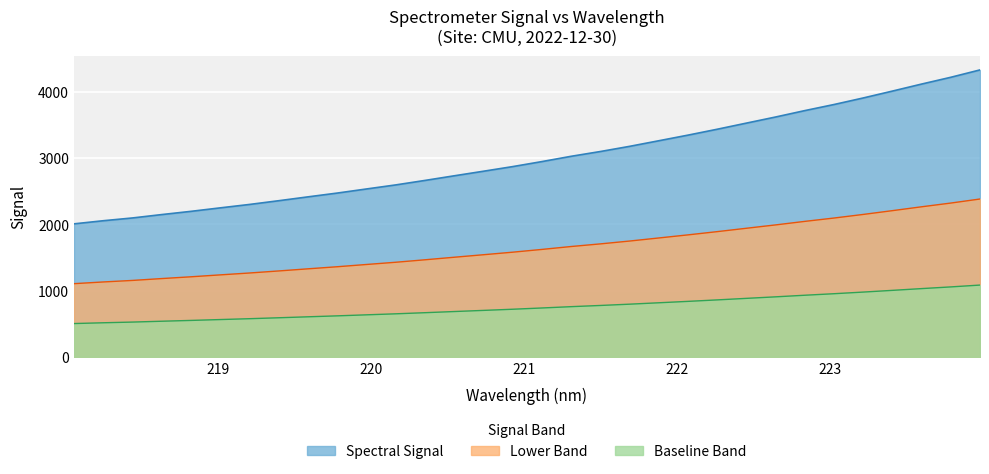

Which has a higher value, 222.8355 or 221.6902?

222.8355